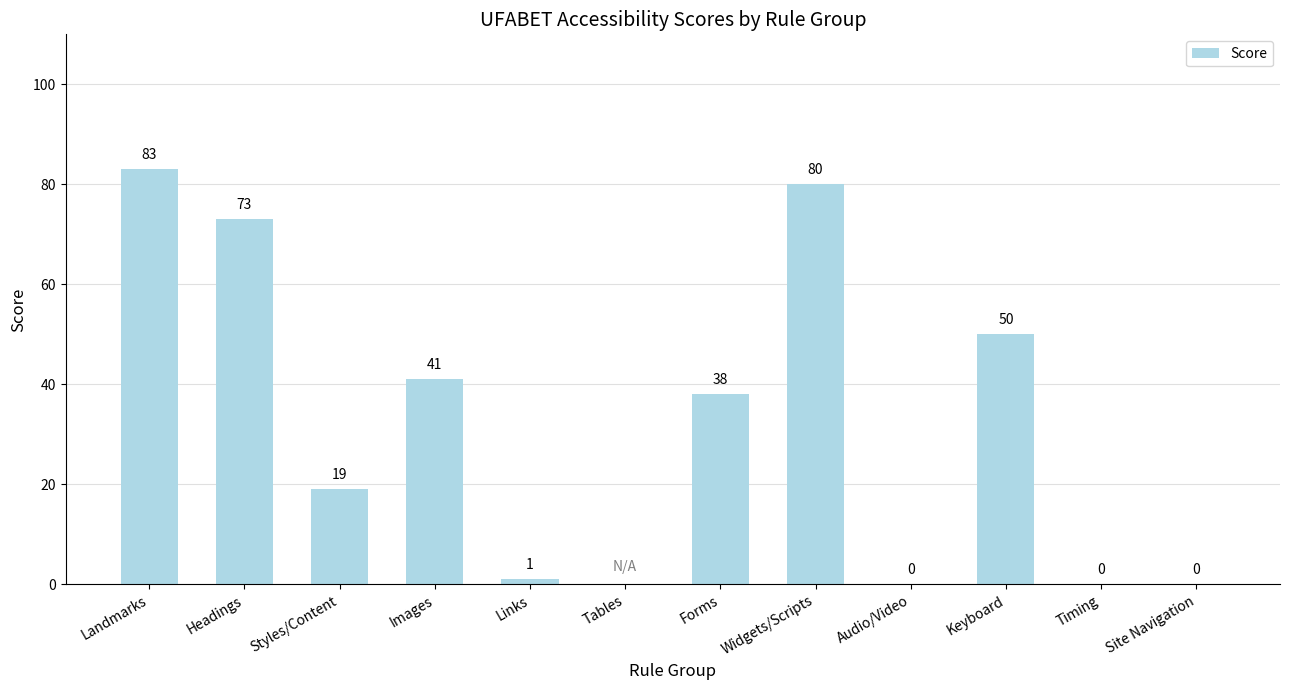

Count the number of categories in the chart.

12